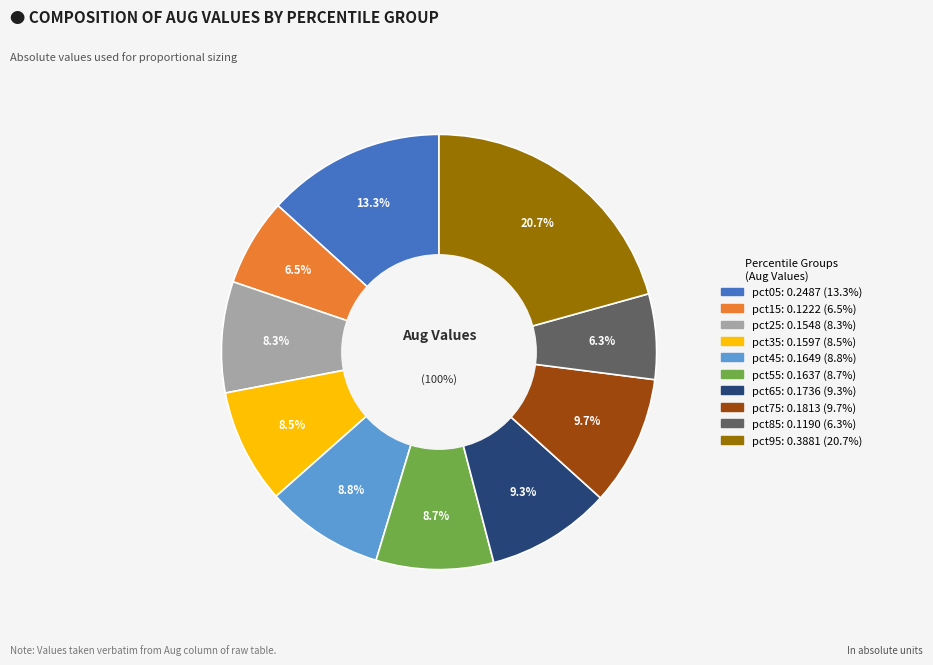

Count the number of slices in the pie.

10